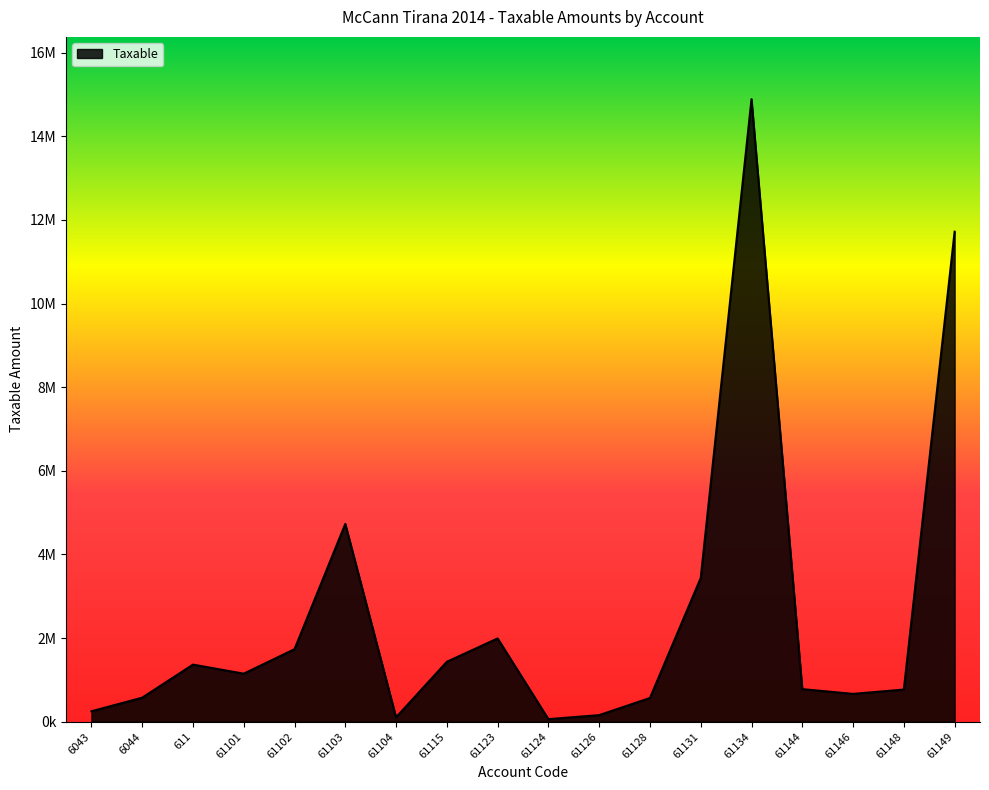

Does the chart have visible grid lines?

No